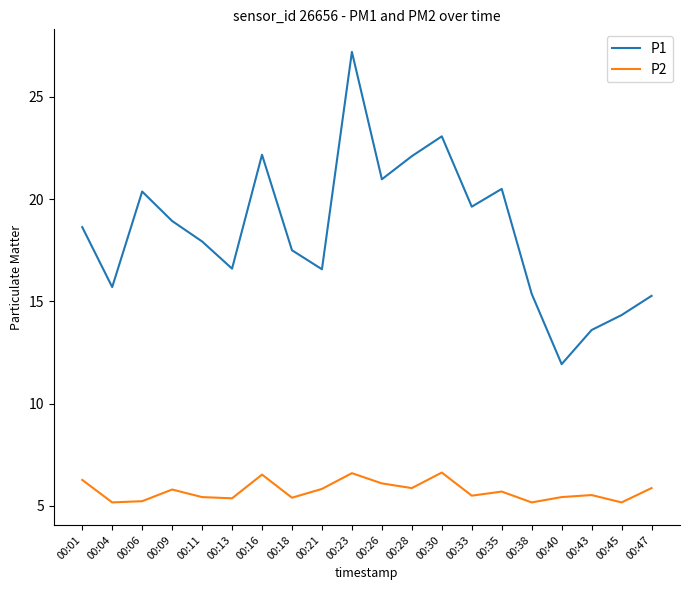

What is the sum of all P2 values?

114.6